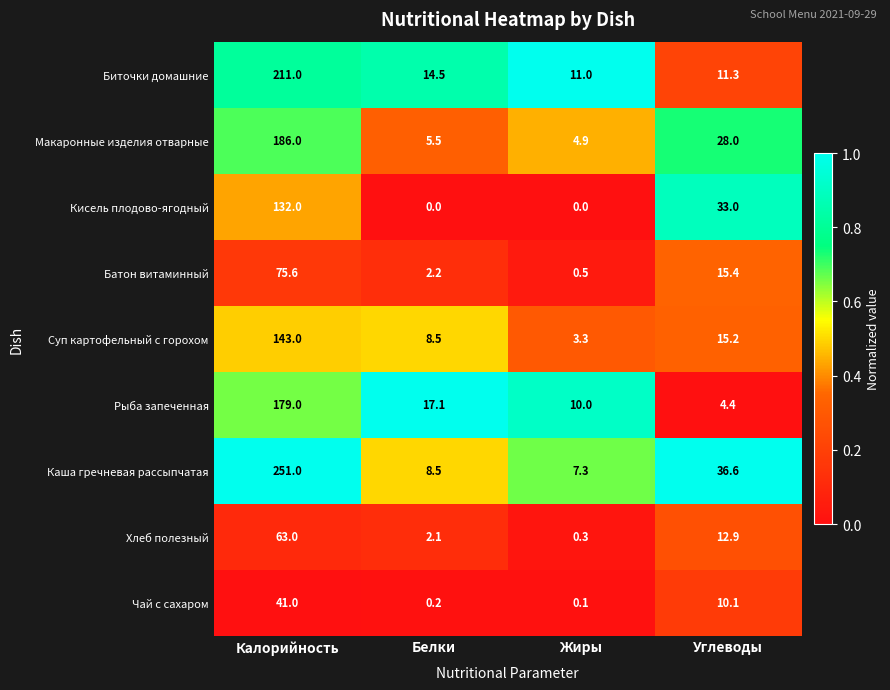

What is the difference between the highest and lowest values at Жиры?

11.0